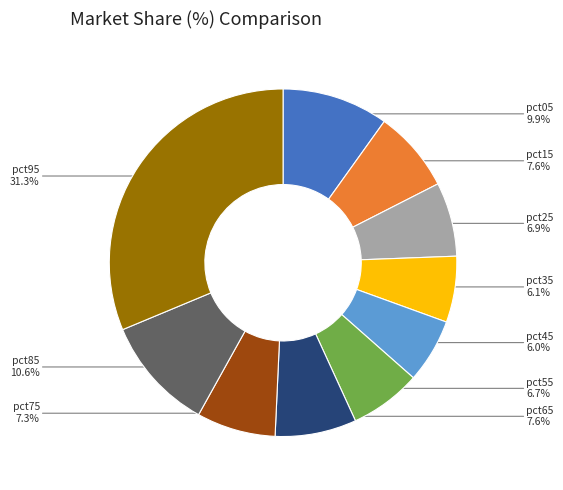

Is there any slice that represents more than half of the pie?

No